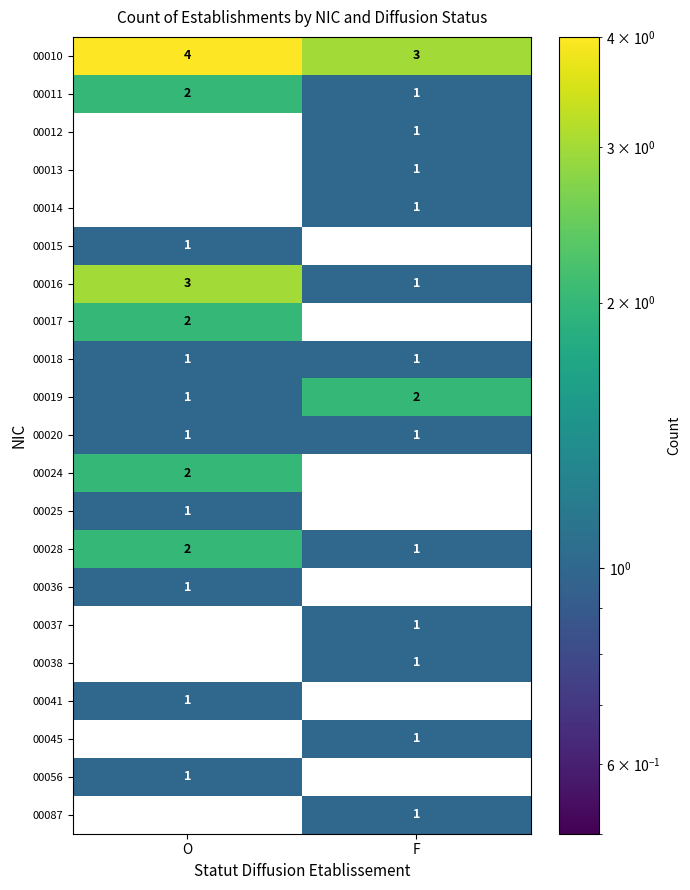

The value of 00024 at O is 2. True or false?

True